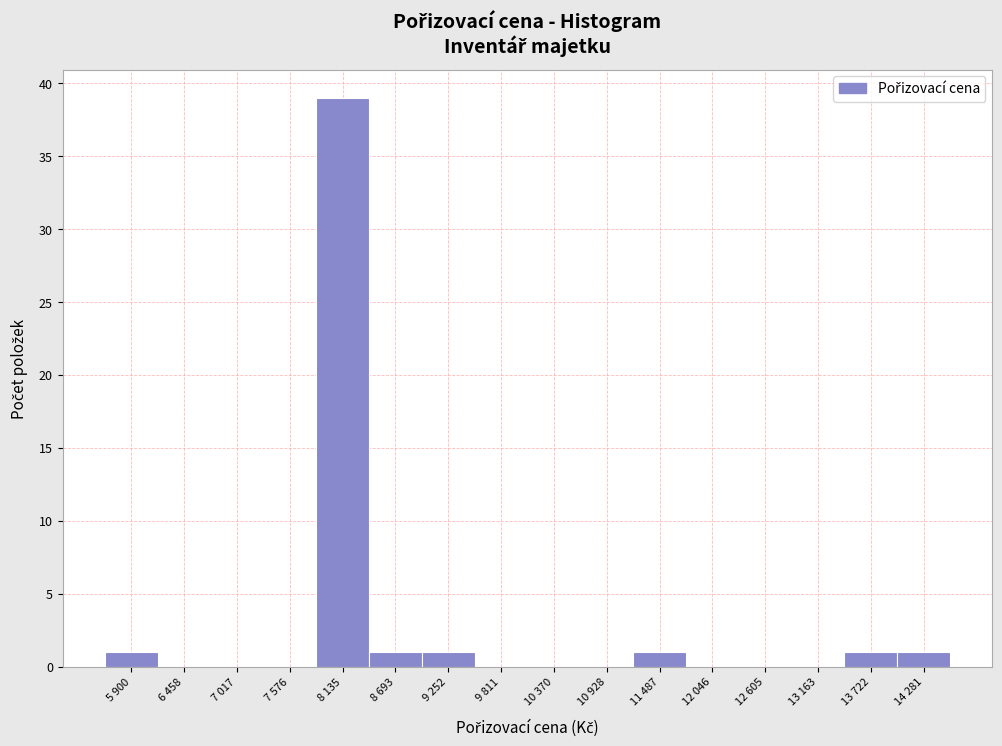

Reading left to right, extract all data points from this chart.

5 900=1	6 458=0	7 017=0	7 576=0	8 135=39	8 693=1	9 252=1	9 811=0	10 370=0	10 928=0	11 487=1	12 046=0	12 605=0	13 163=0	13 722=1	14 281=1